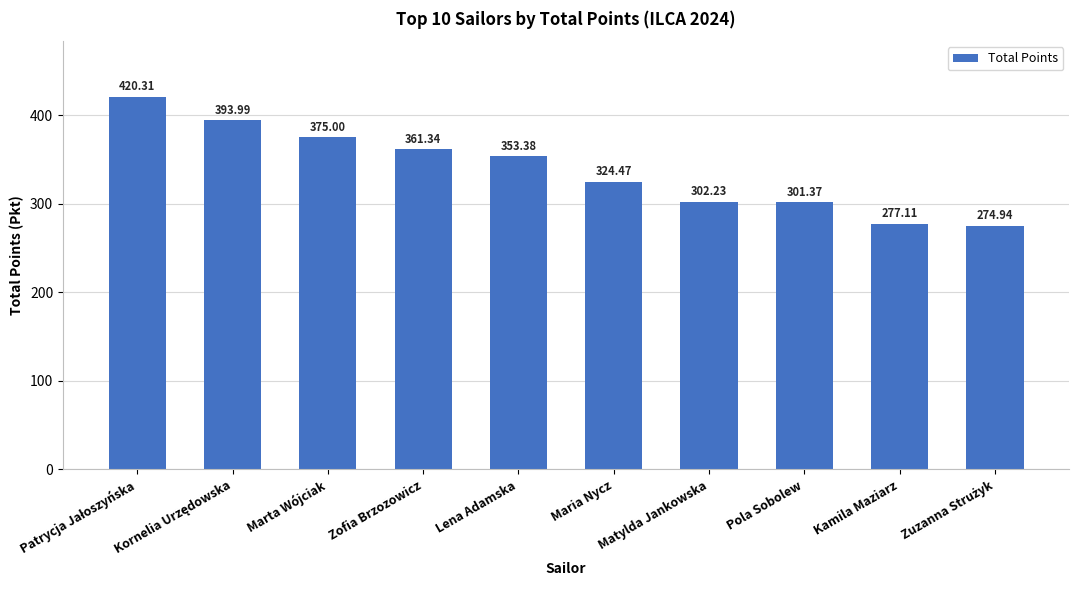

Reading left to right, what are all the values shown in this chart?

420.3	394.0	375.0	361.3	353.4	324.5	302.2	301.4	277.1	274.9